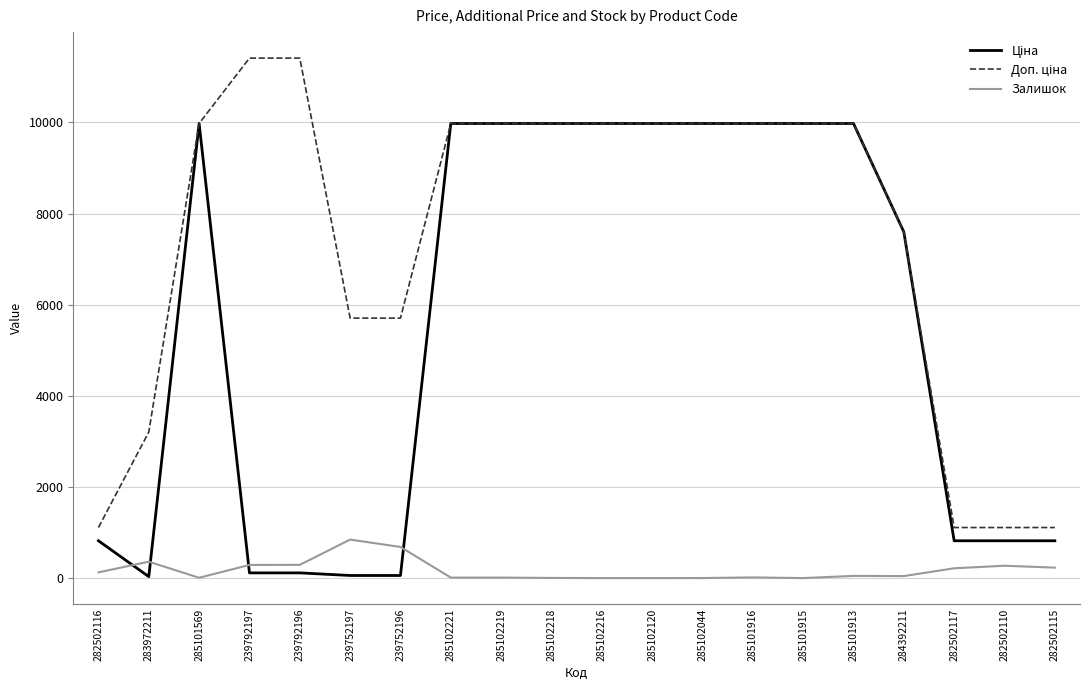

What position from the left is 285102120?

12